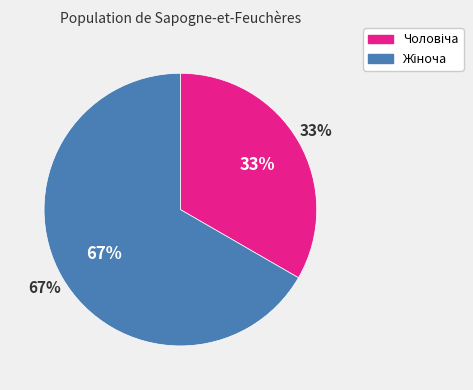

Which slice is the smallest?

Чоловіча